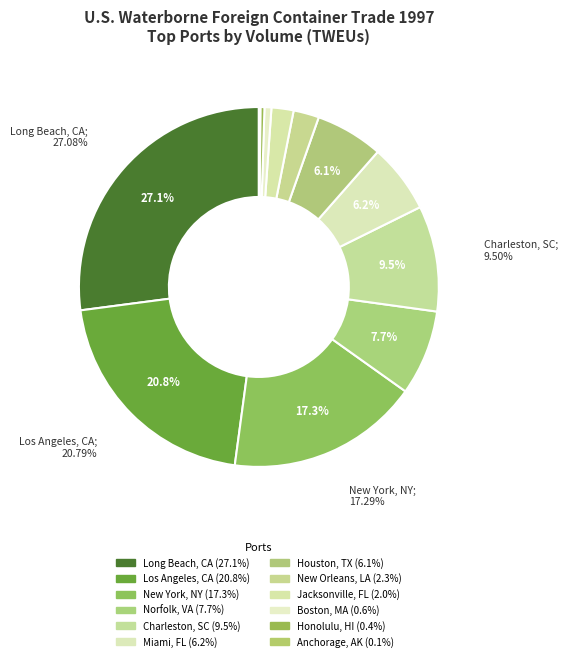

Does Anchorage, AK represent more than half of the total?

No